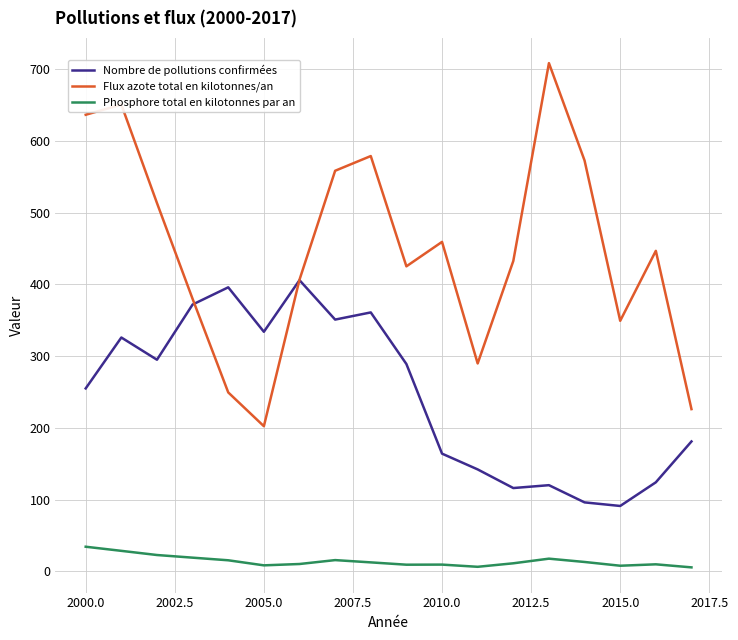

What is the average value of the Phosphore total en kilotonnes par an series?

14.1